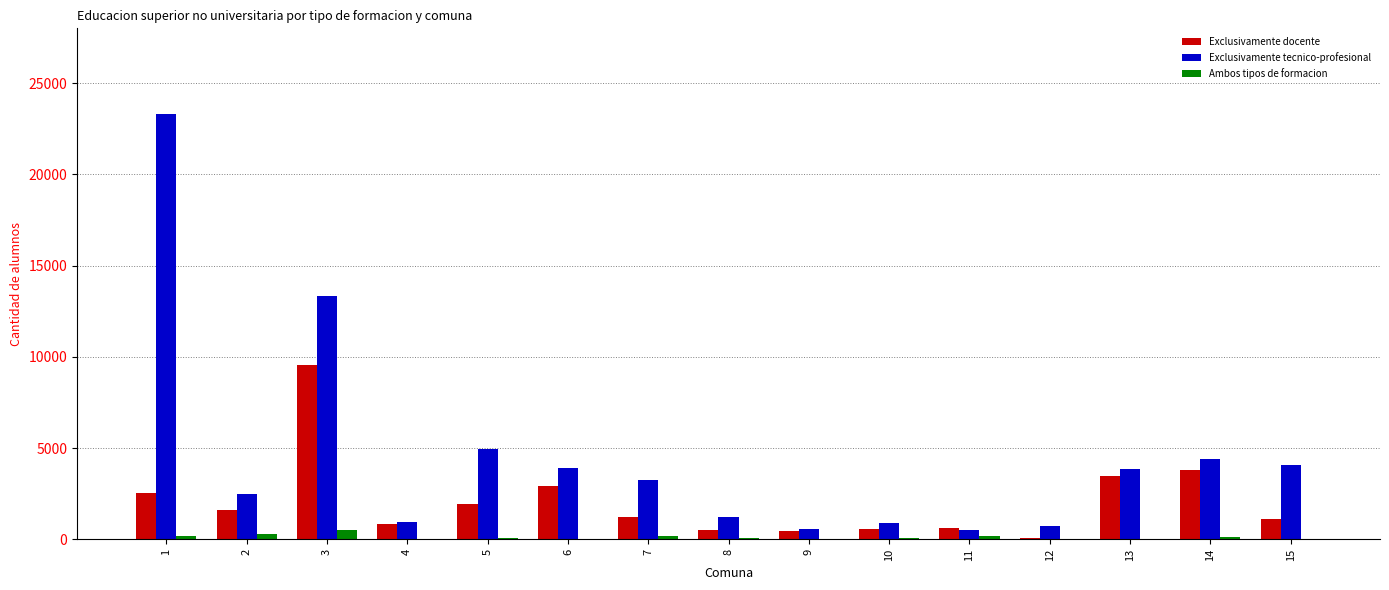

What is the spread (max minus min) of values at 6?

3921